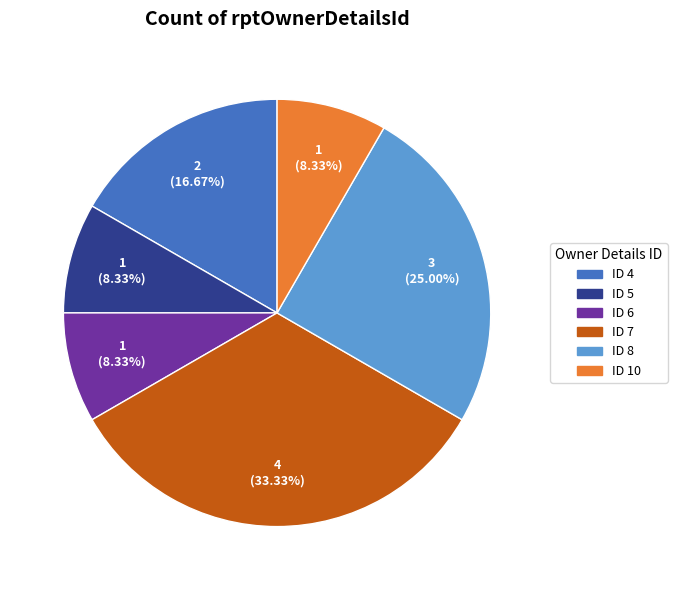

Does any single category account for the majority?

No